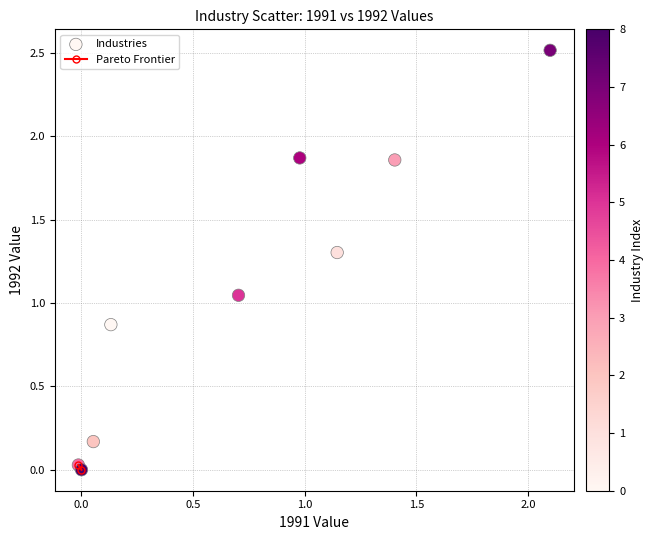

What is the average X value?

0.7